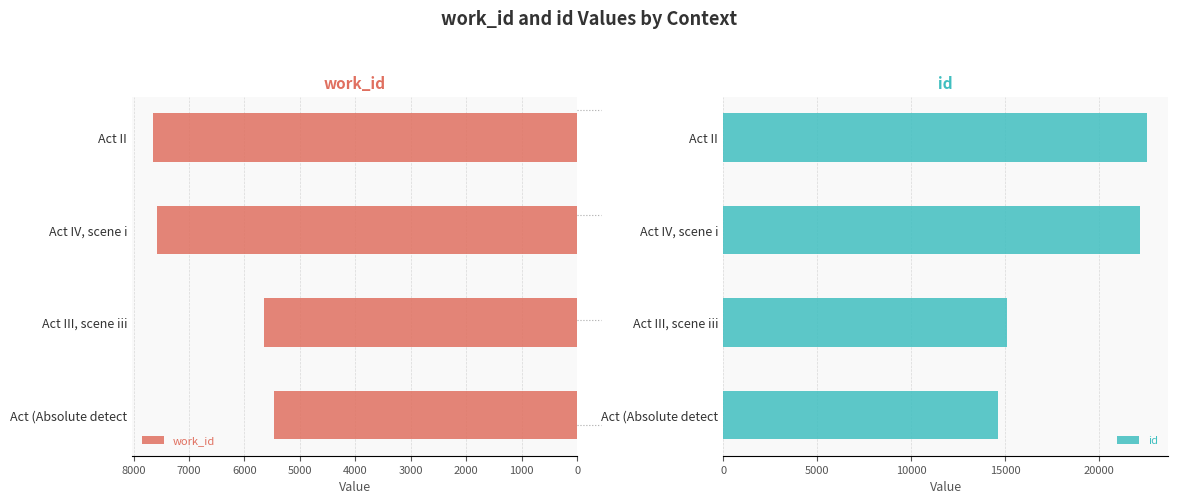

How many bars are there in total?

8